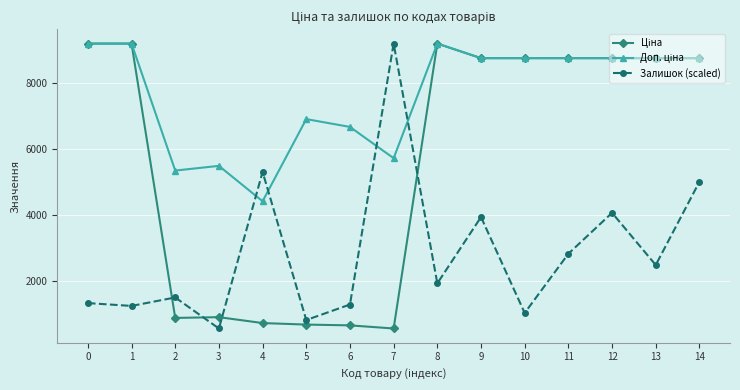

What is the spread (max minus min) of values at 5?

6219.3